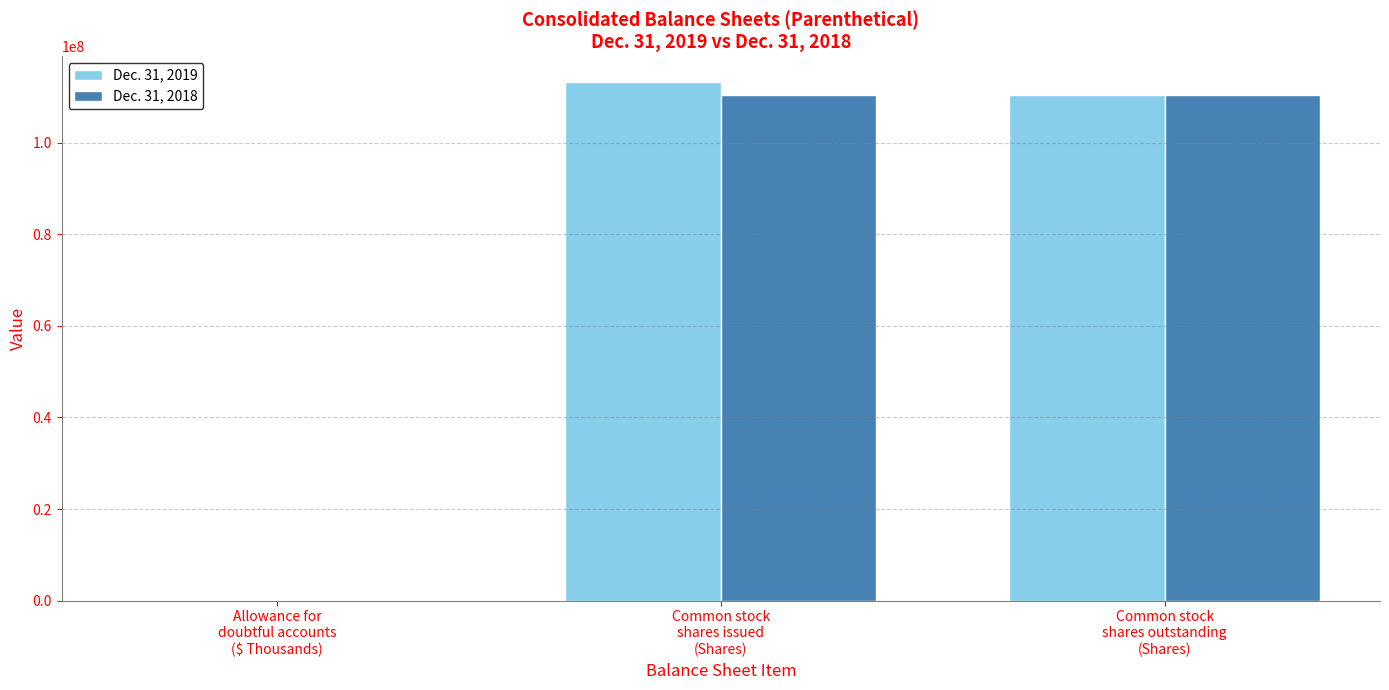

At which label does Dec. 31, 2019 reach its peak?

Common stock
shares issued
(Shares)